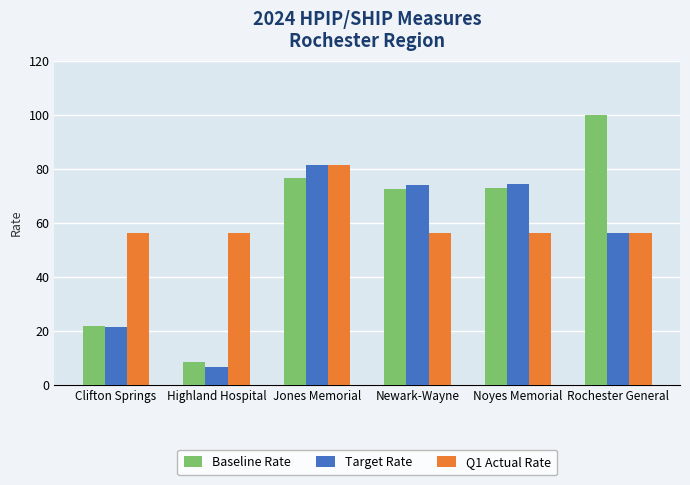

The Q1 Actual Rate series shows 77.5 at Noyes Memorial. True or false?

False